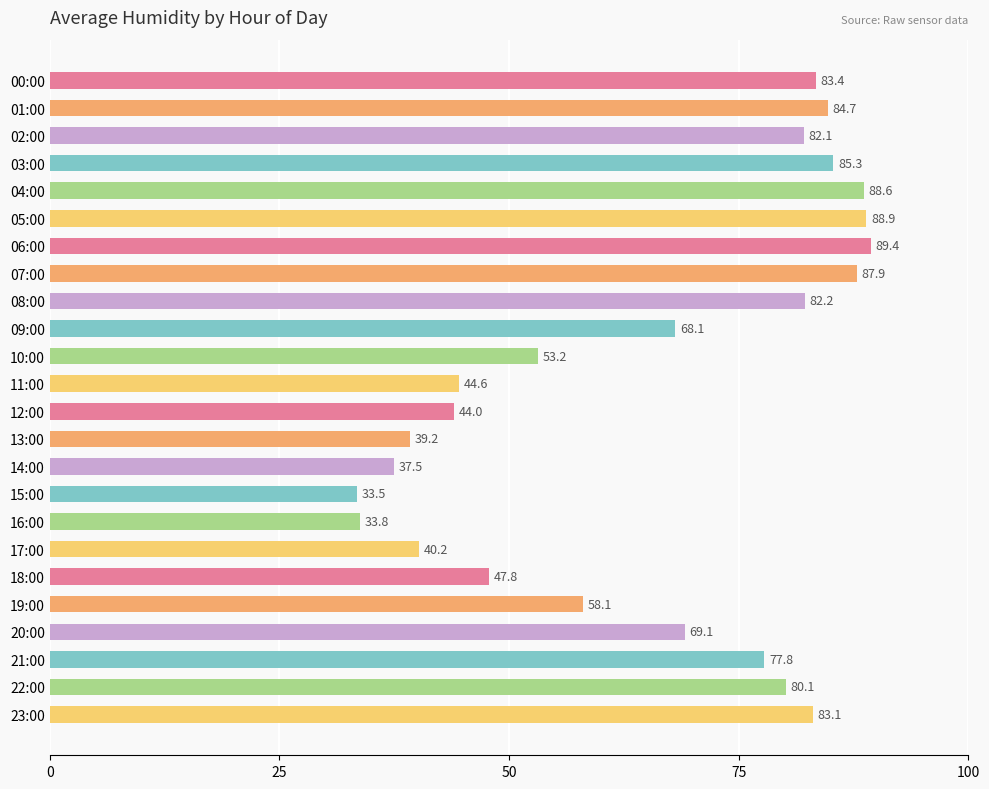

The value at 12:00 is 44.0. True or false?

True